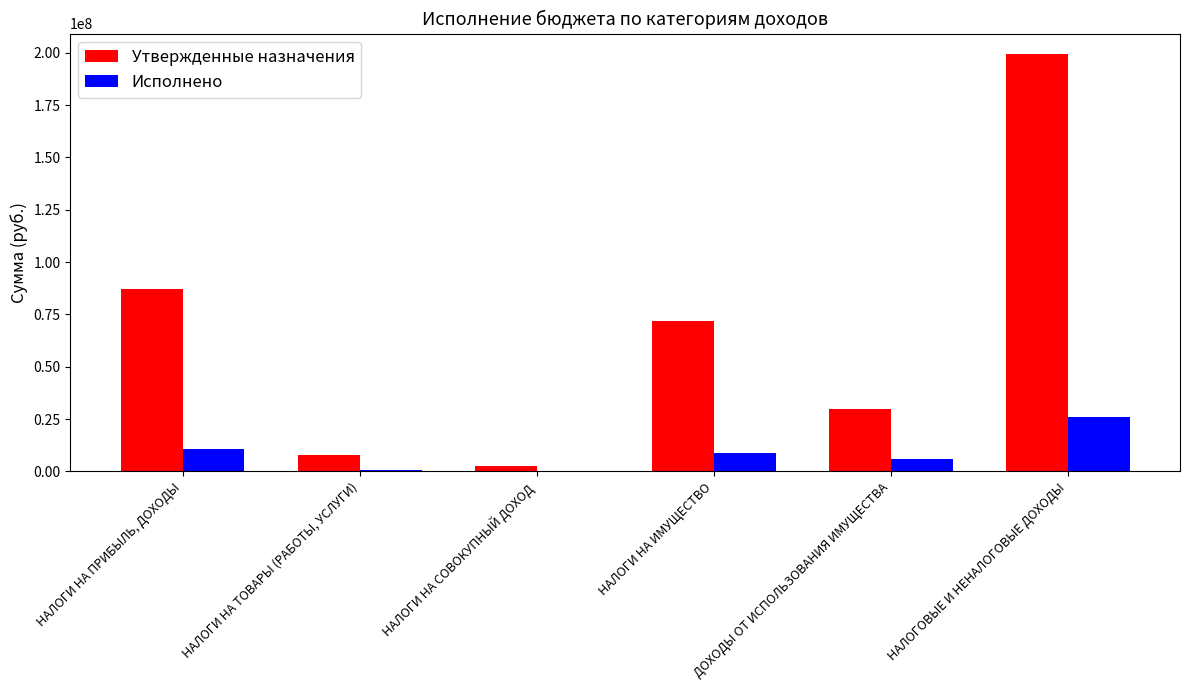

Which series changed the most between НАЛОГИ НА ПРИБЫЛЬ, ДОХОДЫ and ДОХОДЫ ОТ ИСПОЛЬЗОВАНИЯ ИМУЩЕСТВА?

Утвержденные назначения